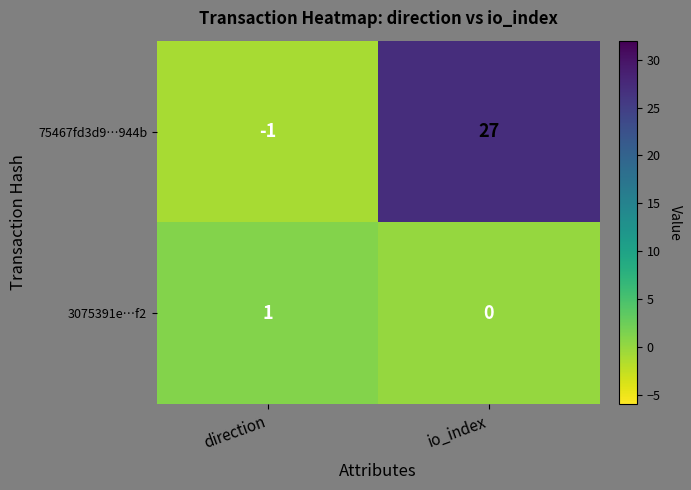

True or false: 3075391e…f2 has a value of 1 at direction.

True